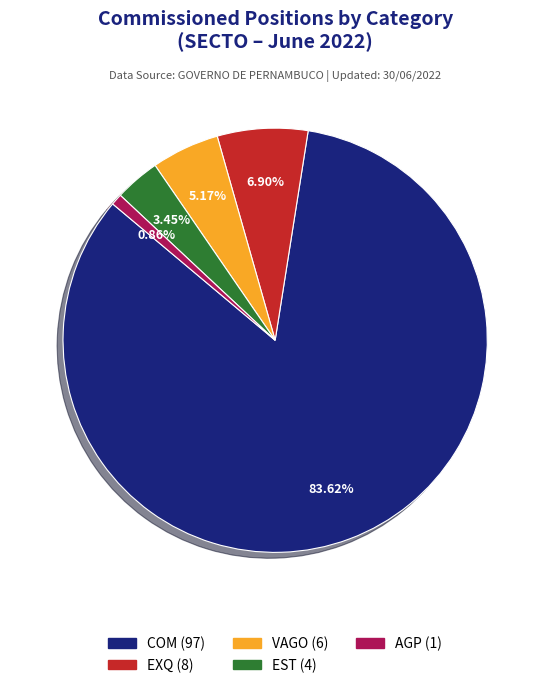

The EST slice represents 16% of the pie. True or false?

False